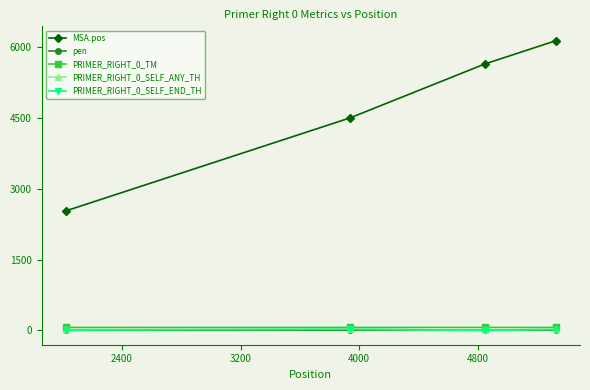

Does the chart have visible grid lines?

No